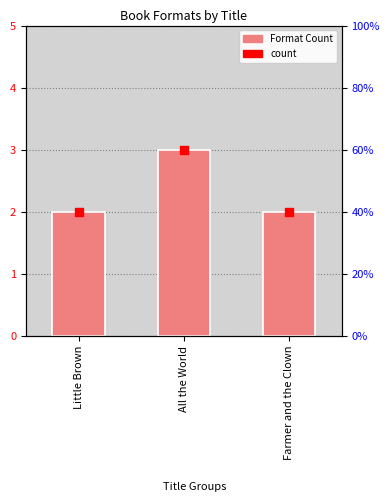

Which series reaches the minimum Y coordinate?

Format Count